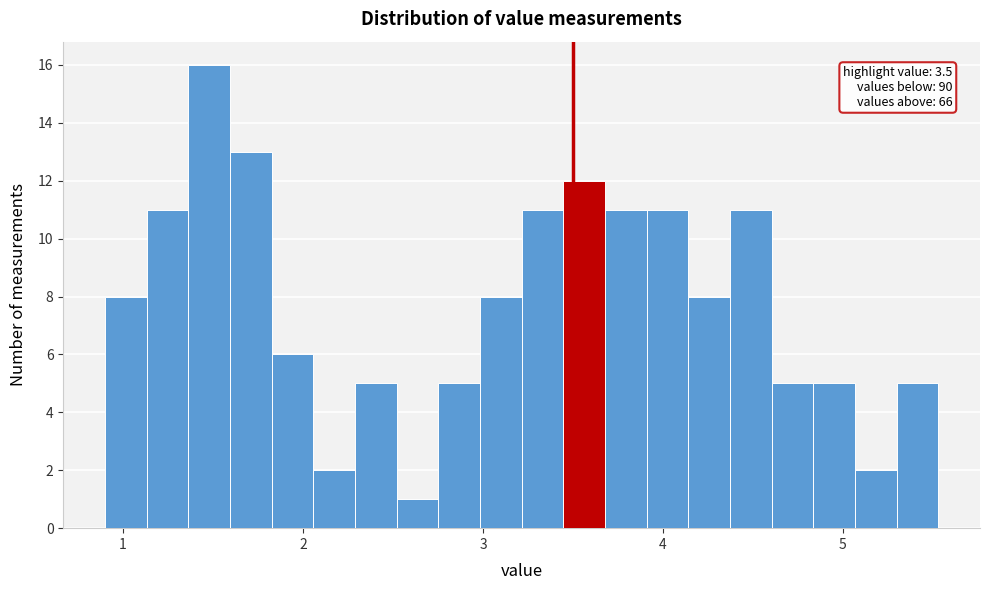

Around what value on the x-axis is the tallest bar? Give the approximate position of its centre, as read against the axis.

1.5